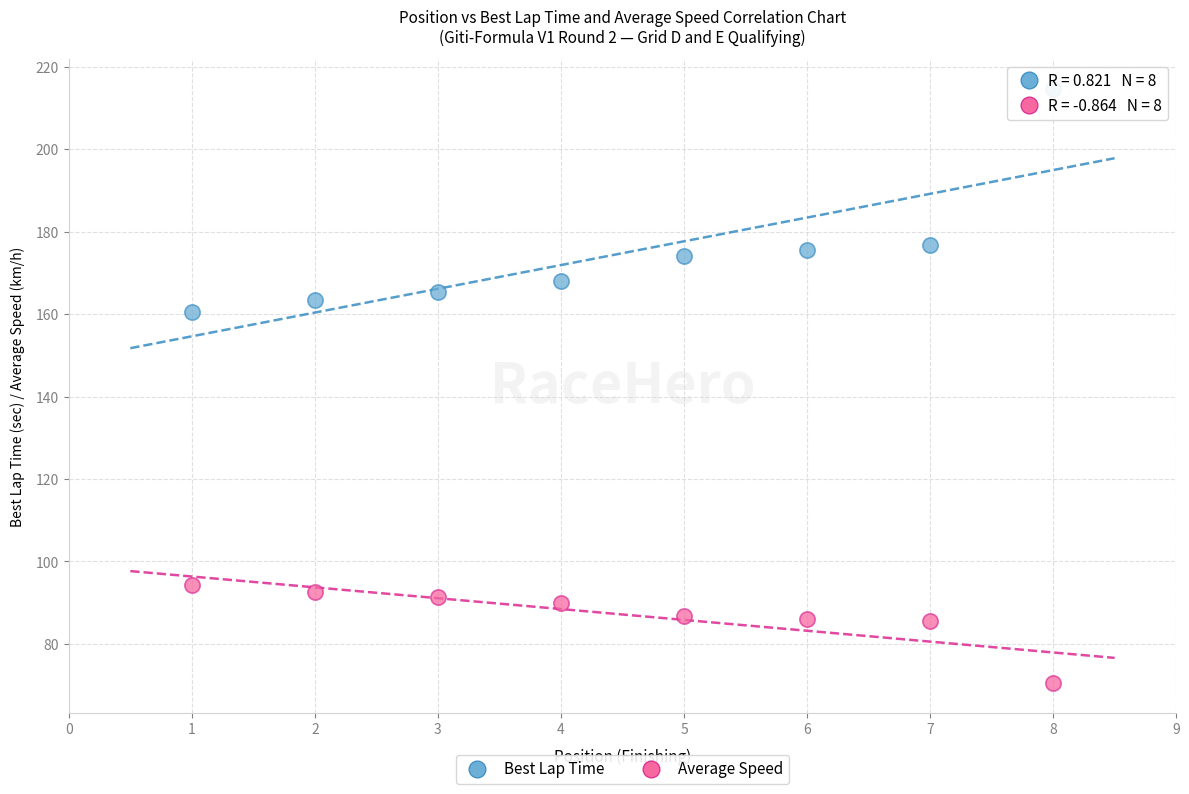

Across all series, what Y value is closest to 142?

160.4